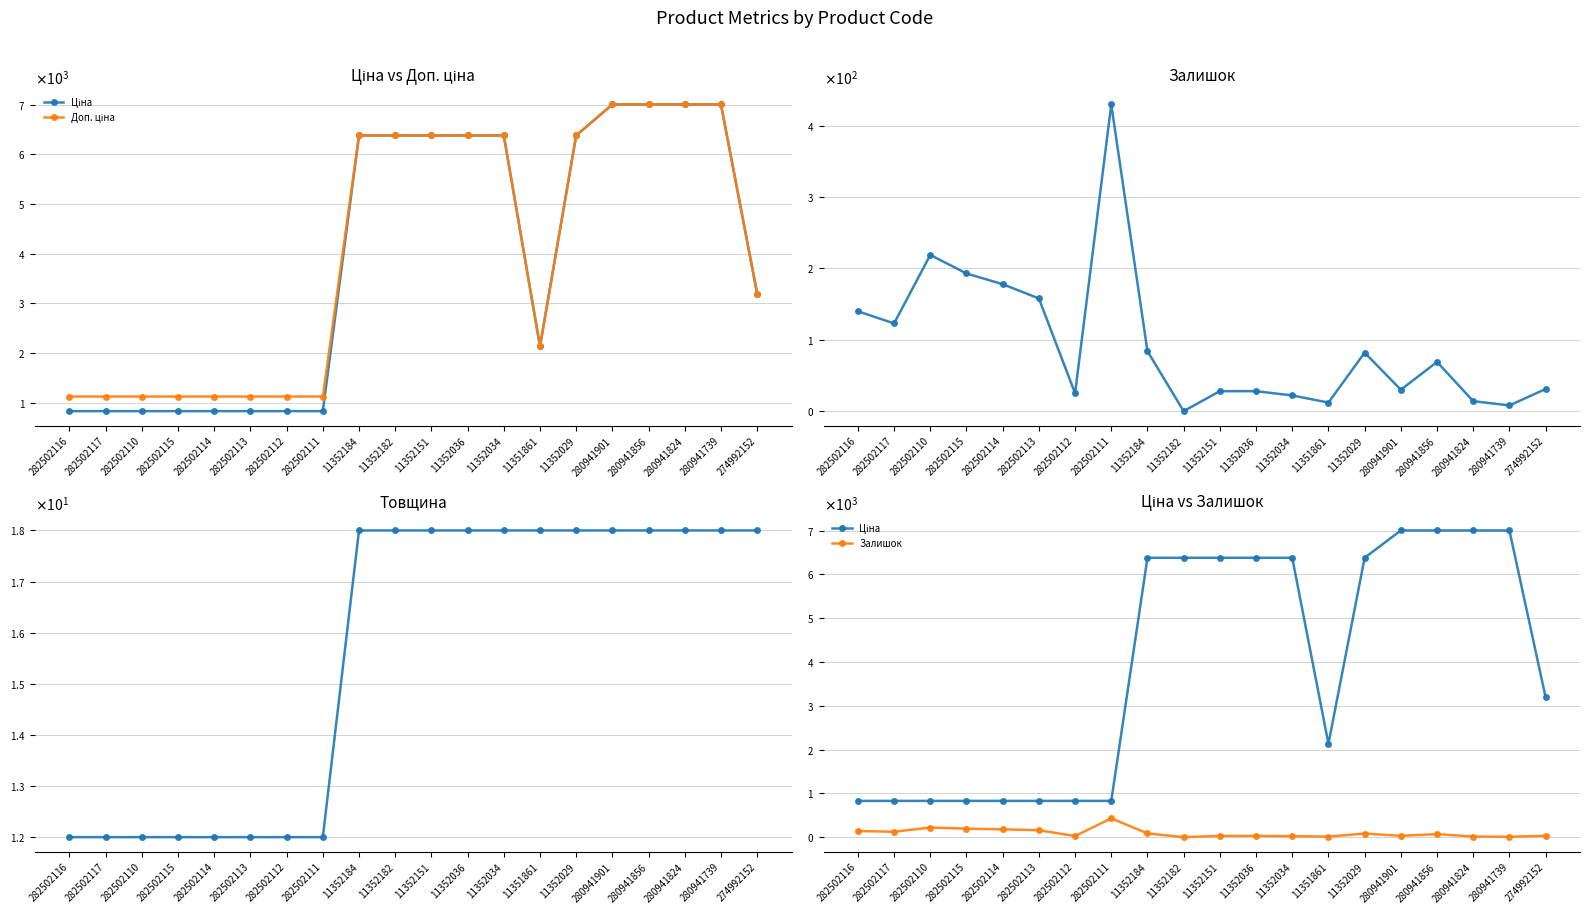

How many lines are shown in the chart?

4